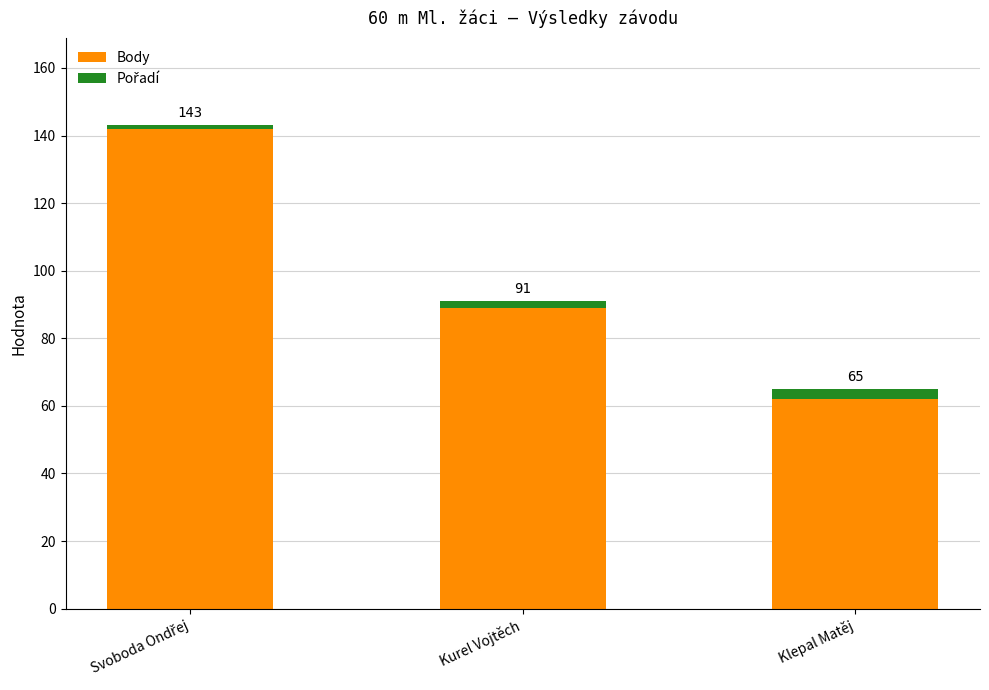

The value of Pořadí at Klepal Matěj is 3. True or false?

True